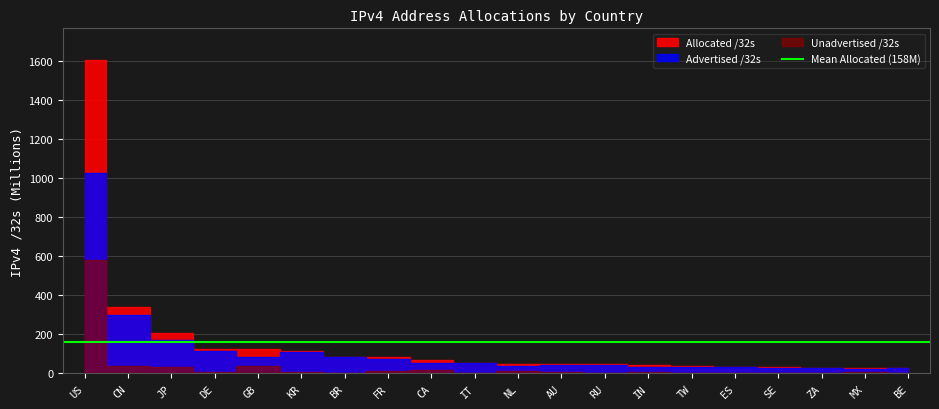

Where is the first local maximum for Unadvertised /32s?

GB